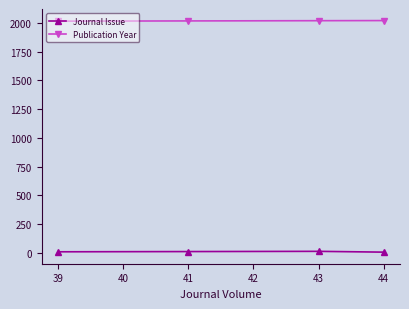

List the series in order of their peak value, lowest first.

Journal Issue, Publication Year